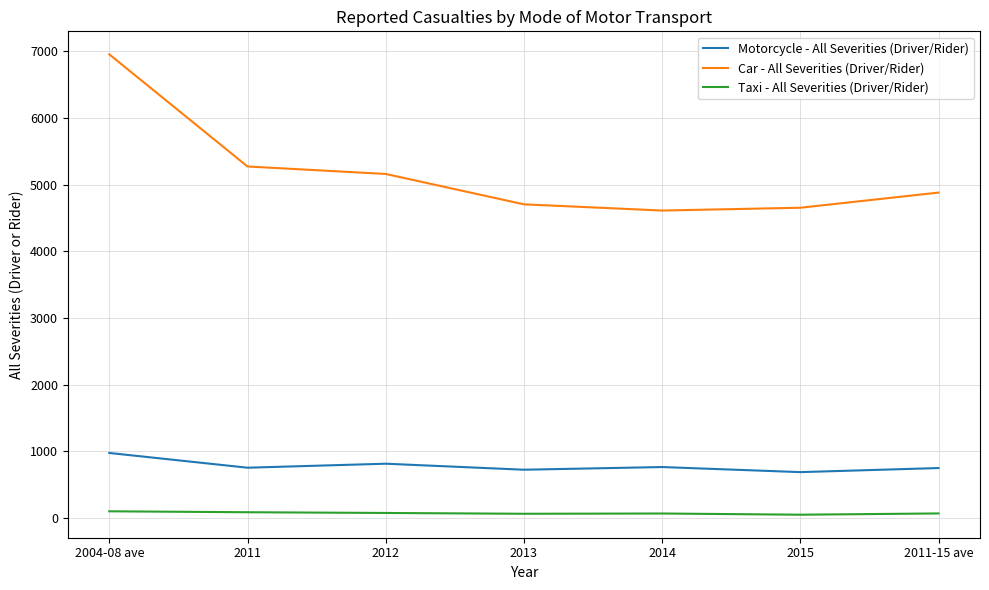

Which series changed the most between 2004-08 ave and 2011?

Car - All Severities (Driver/Rider)